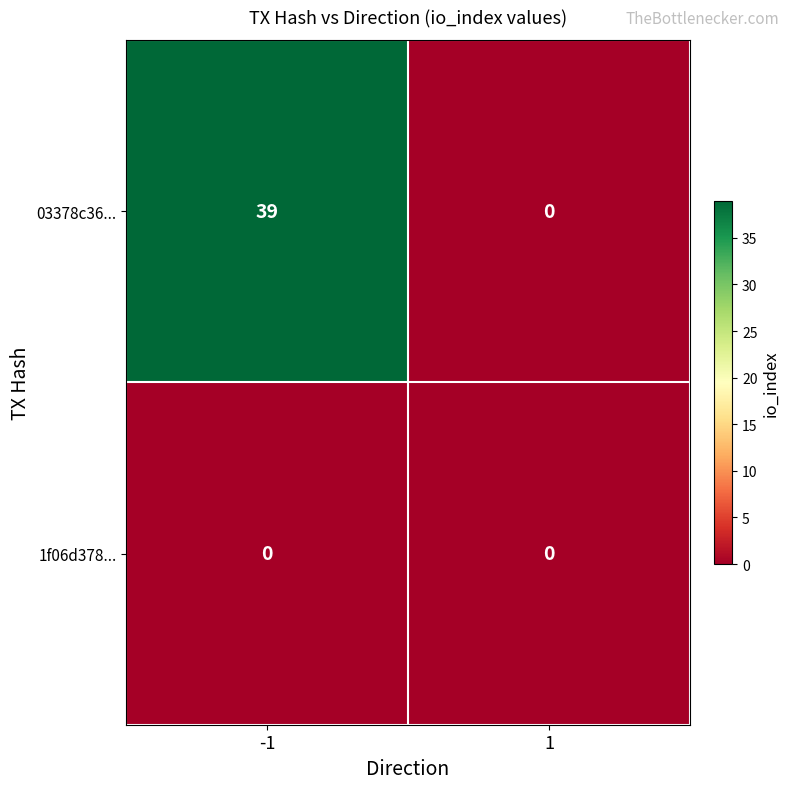

Which series has the widest spread of values?

03378c36...